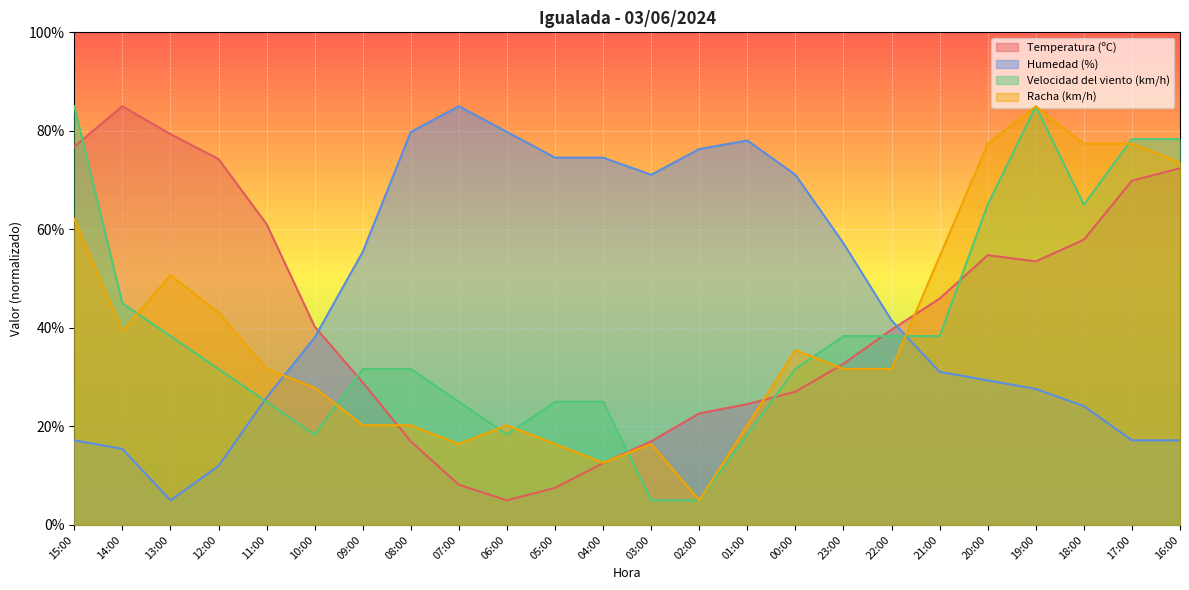

The Humedad (%) series shows 36.4 at 04:00. True or false?

False